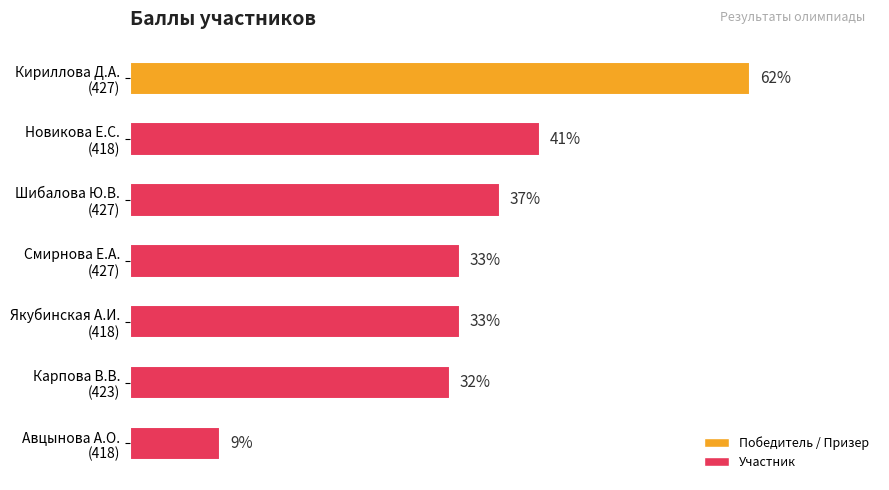

Are the bars horizontal?

Yes